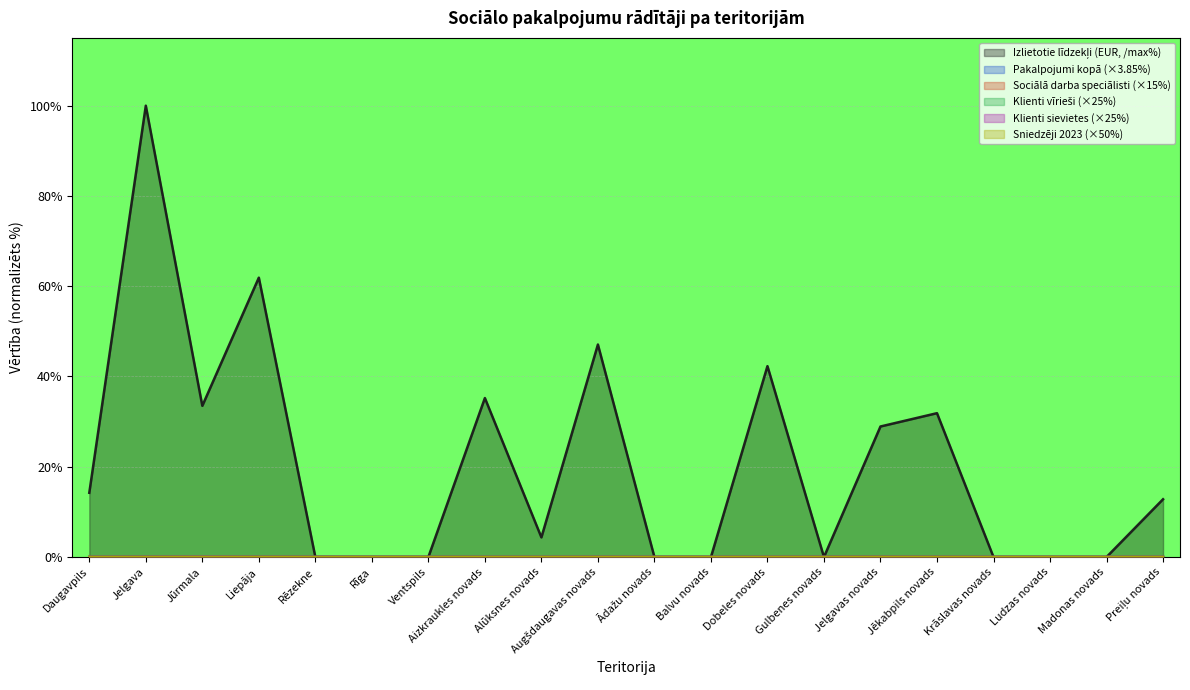

In klienti_vīrieši, how many points are higher than both neighbors (excluding endpoints)?

1